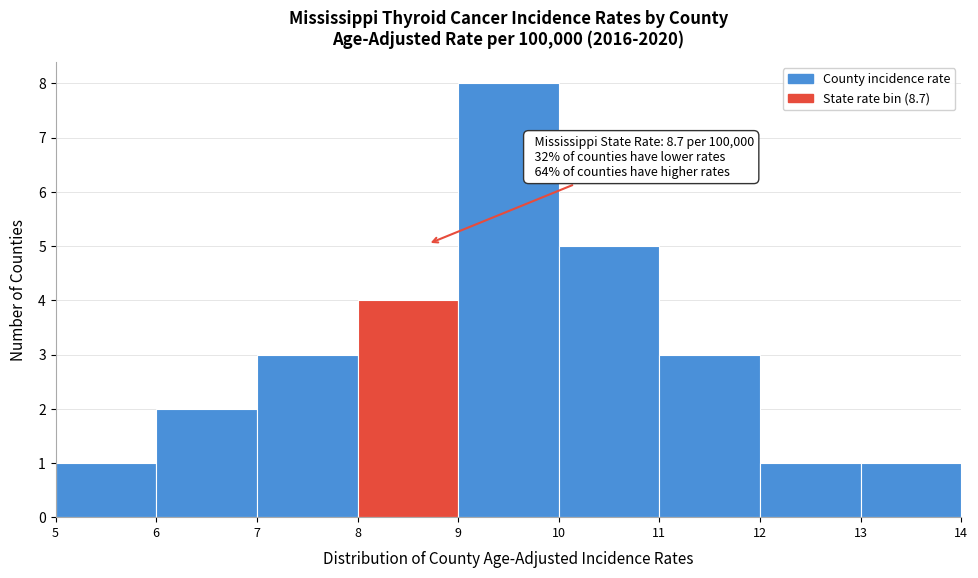

Which range on the x-axis has the tallest bar?

9 to 10